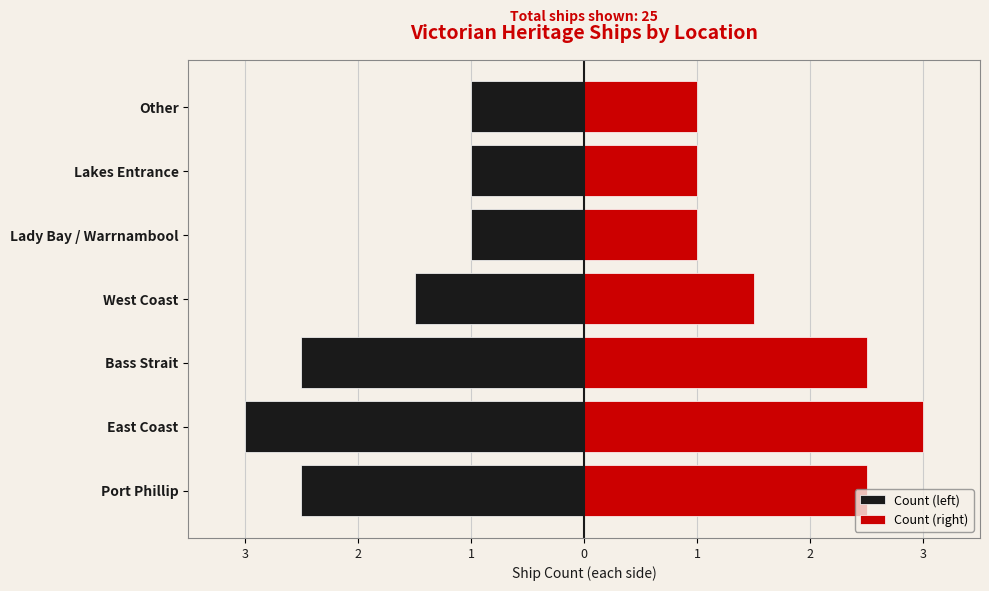

What is the maximum value for Count (left)?

-1.0